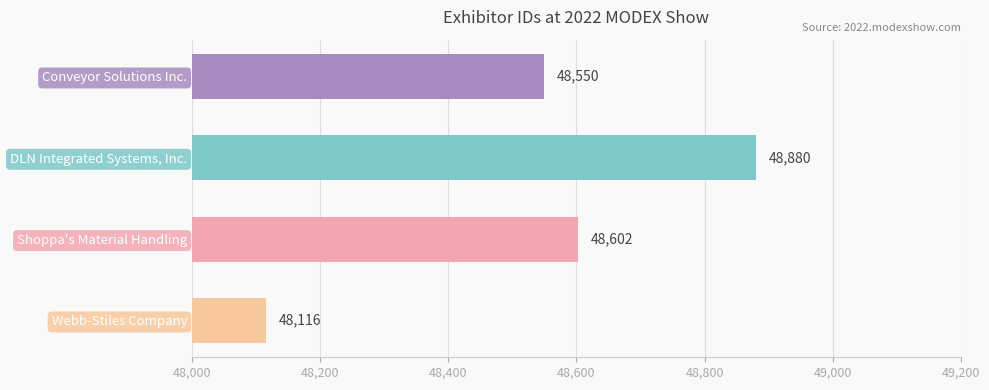

Approximately how many times larger is the value at Conveyor Solutions Inc. compared to Webb-Stiles Company?

1.0